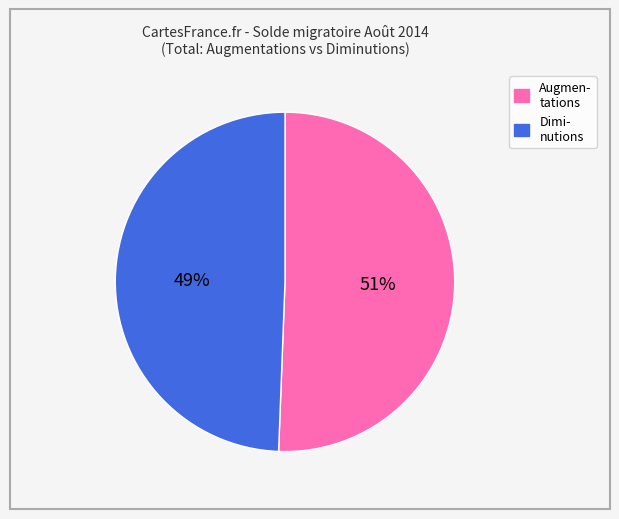

To the nearest percent, what is the average slice percentage?

50%